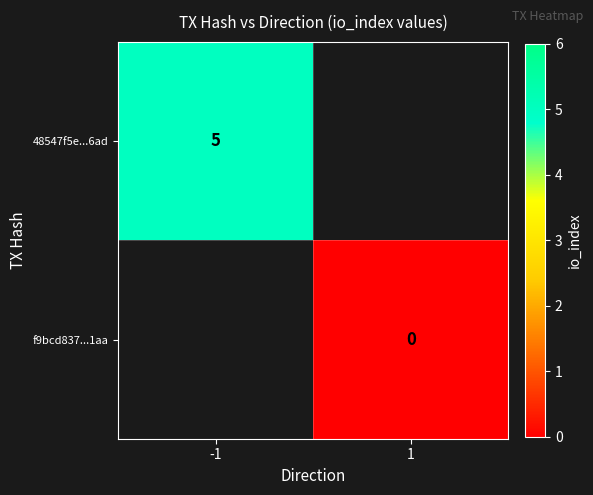

The 48547f5e...6ad series shows 5 at -1. True or false?

True